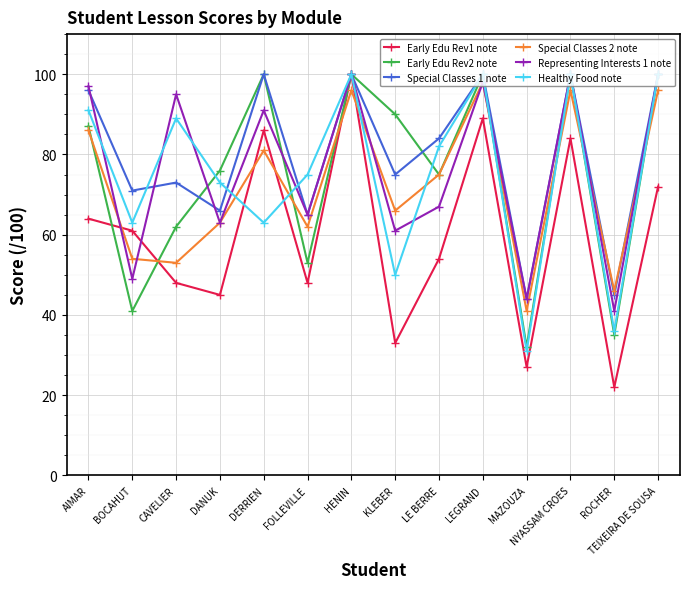

What is the label of the 6th point from the right?

LE BERRE